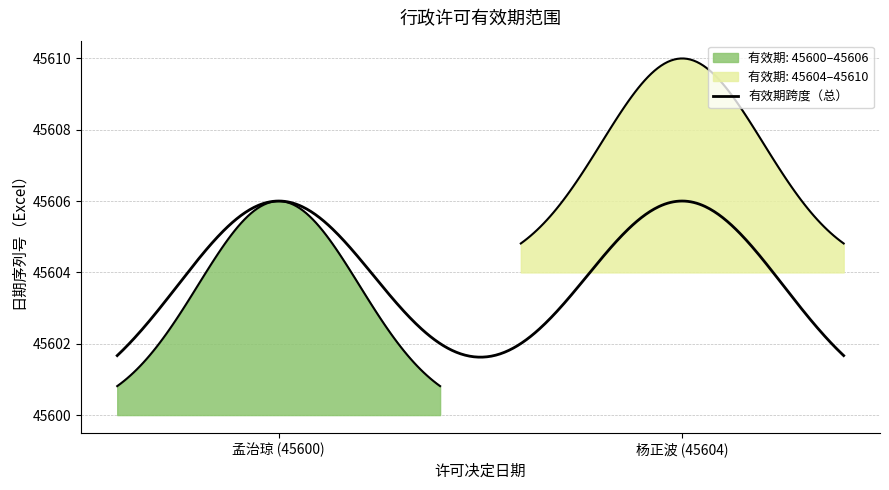

What is the total value across all series at 杨正波 (45604)?

91214